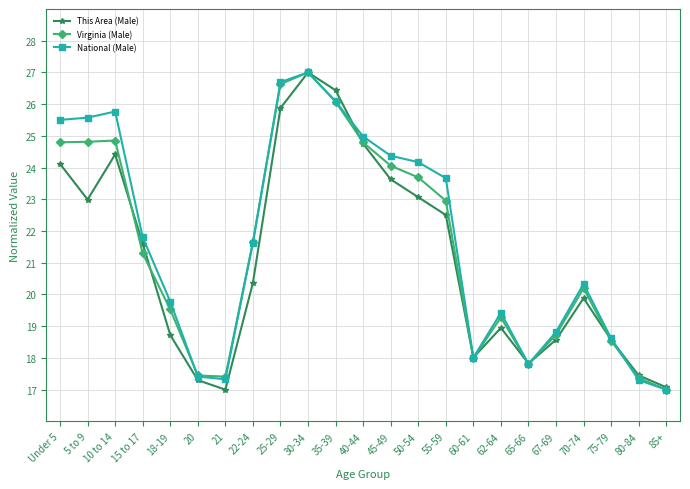

True or false: Virginia (Male) has a value of 24.1 at 45-49.

True